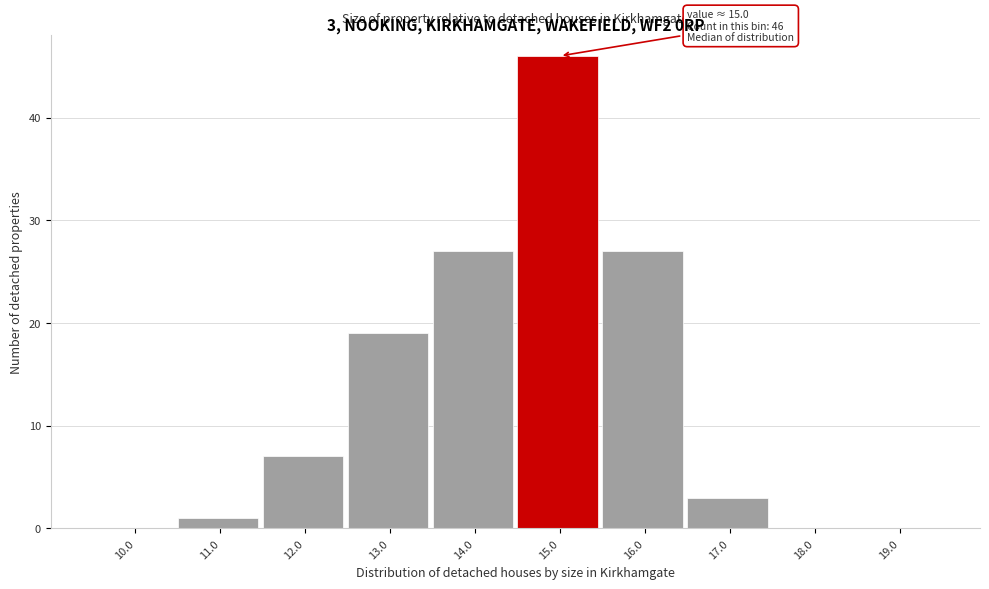

Reading left to right, list all the values displayed in this chart.

10.0=0	11.0=1	12.0=7	13.0=19	14.0=27	15.0=46	16.0=27	17.0=3	18.0=0	19.0=0